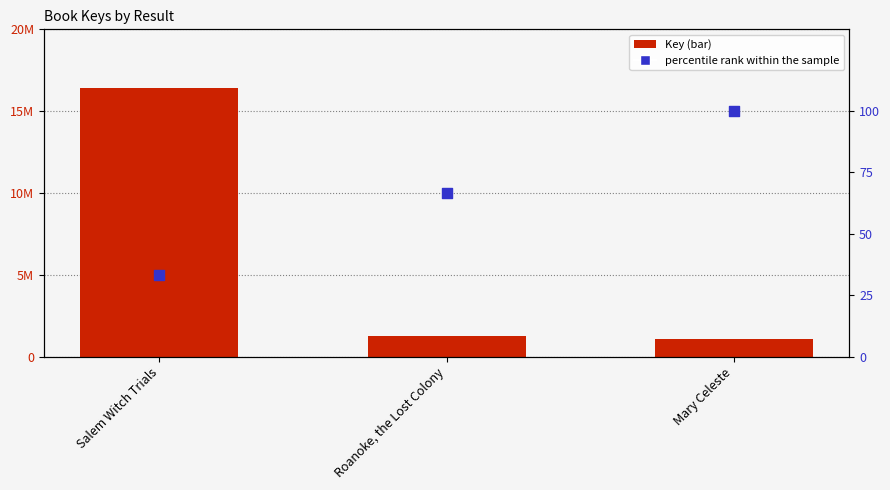

At how many categories does at least one series exceed 12810674?

1